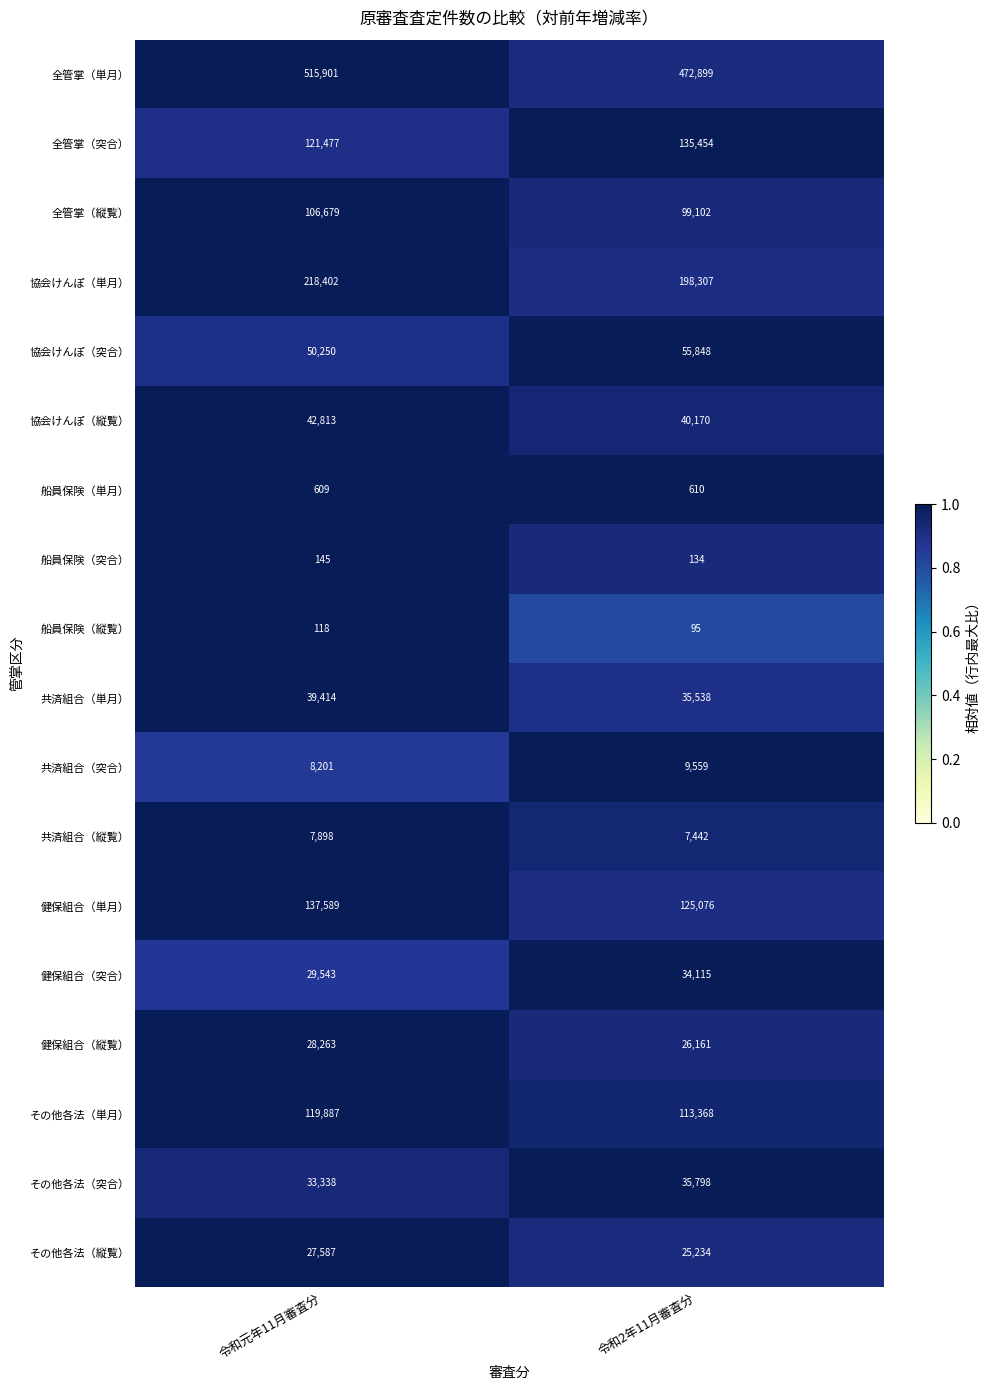

What value does the 健保組合（突合） series have at 令和元年11月審査分?

29543